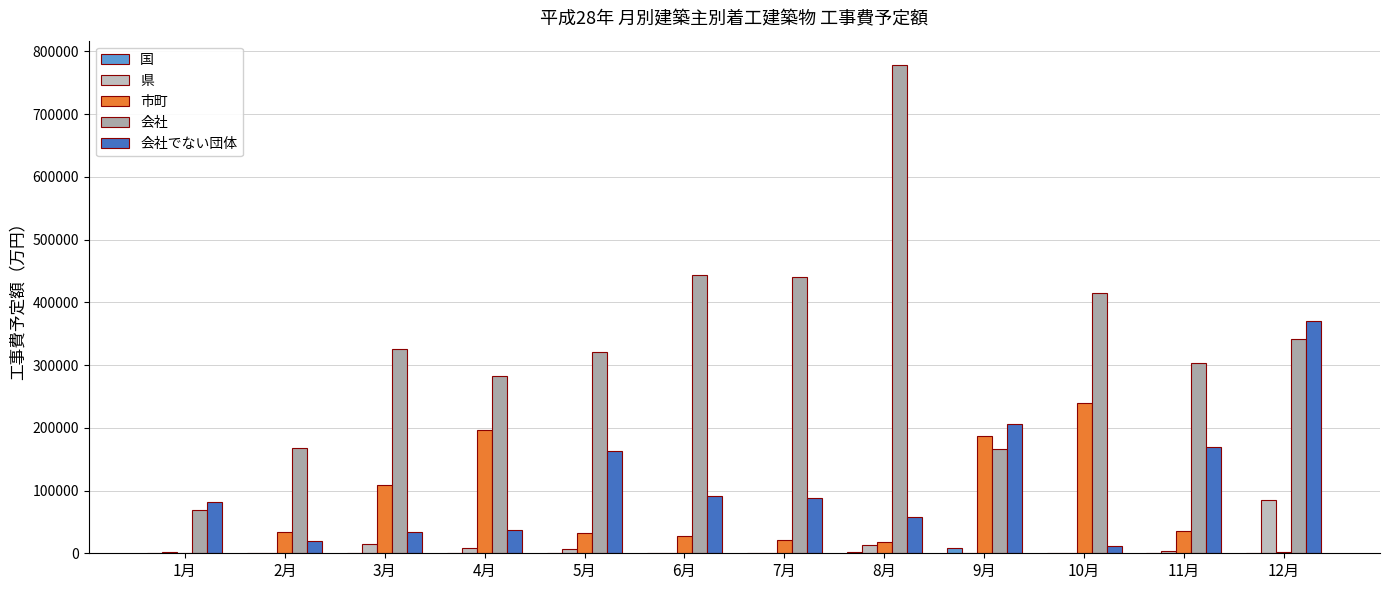

Reading left to right, transcribe all the data shown in this chart.

国: 1月=0	2月=0	3月=0	4月=0	5月=0	6月=0	7月=0	8月=2000	9月=8000	10月=400	11月=936	12月=0
県: 1月=1322	2月=681	3月=14903	4月=8880	5月=6236	6月=0	7月=0	8月=12778	9月=0	10月=450	11月=4100	12月=85000
市町: 1月=1200	2月=34500	3月=108940	4月=197040	5月=31590	6月=26838	7月=21258	8月=17620	9月=187464	10月=239314	11月=34775	12月=1337
会社: 1月=68609	2月=168494	3月=326154	4月=283039	5月=320683	6月=442996	7月=441098	8月=778114	9月=166963	10月=414641	11月=303352	12月=341188
会社でない団体: 1月=82180	2月=19635	3月=33970	4月=36409	5月=163478	6月=90857	7月=88890	8月=58412	9月=205775	10月=11470	11月=168820	12月=370584